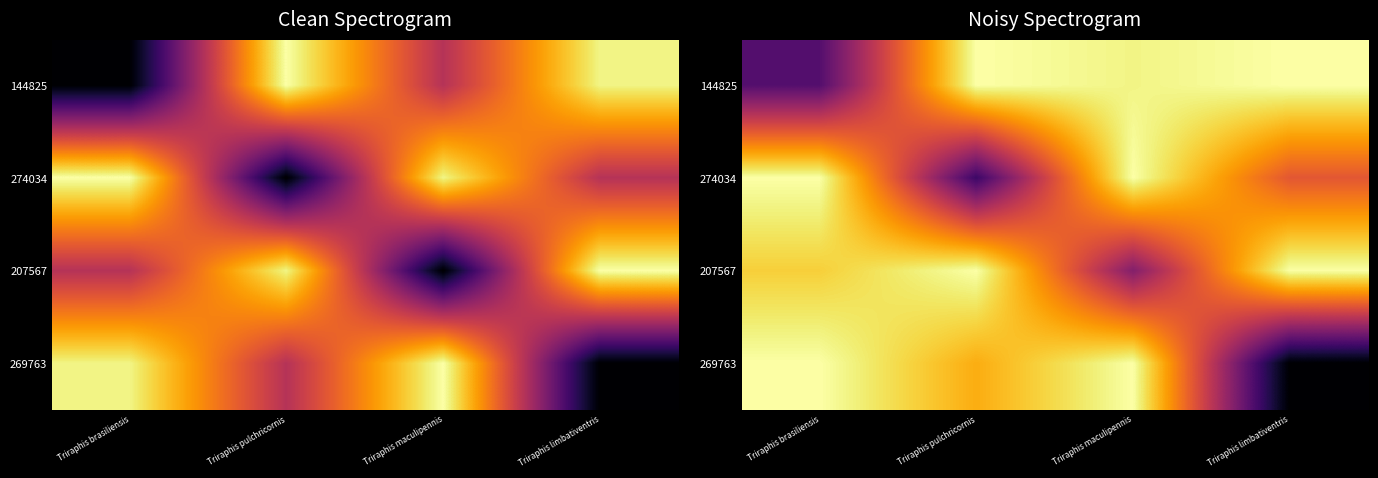

What is the difference between the highest and lowest values at Triraphis maculipennis?

0.5